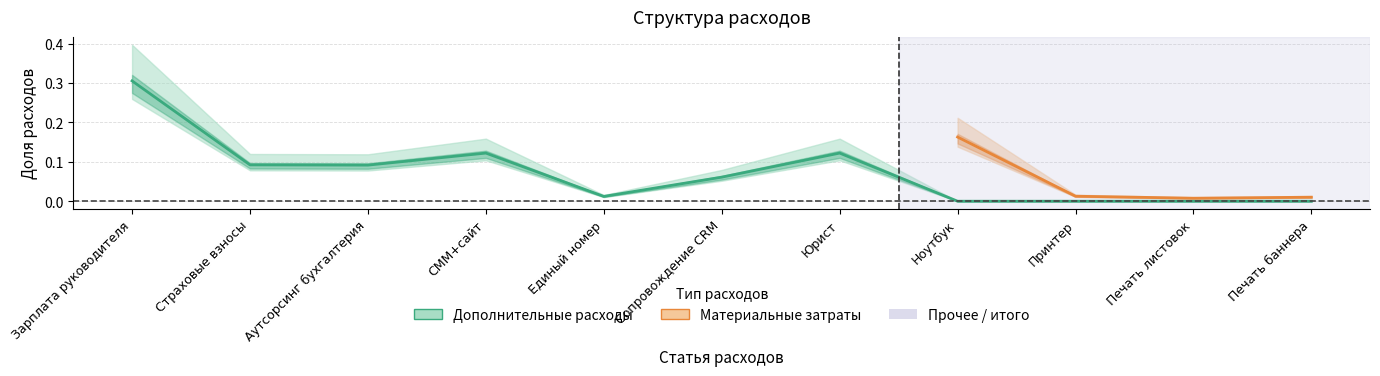

What position from the right is Принтер?

3